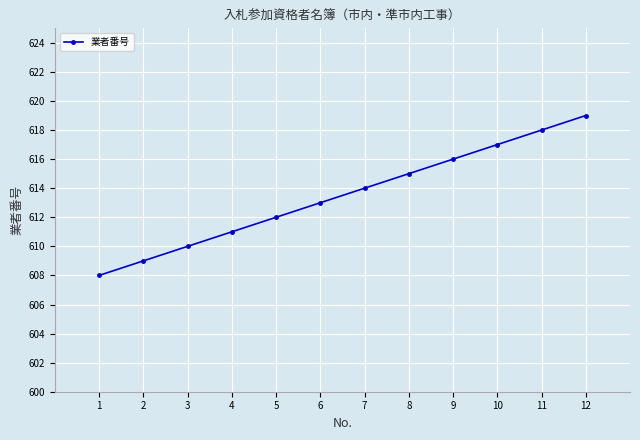

Is it true that the value at 10 is 1025?

False